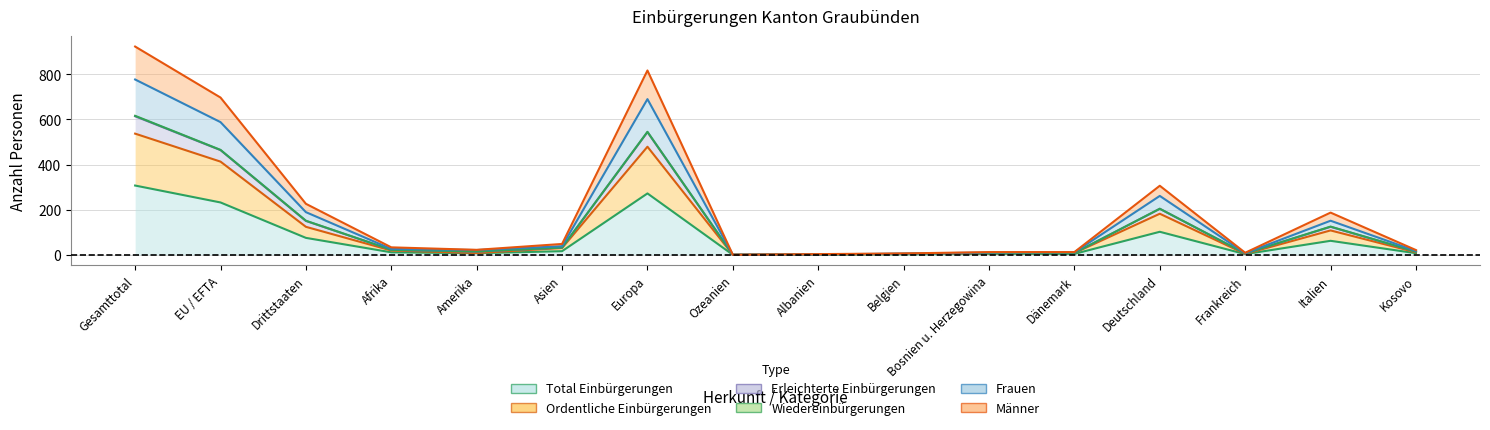

What is the approximate value of Ordentliche Einbürgerungen at Deutschland, to the nearest 100?

200